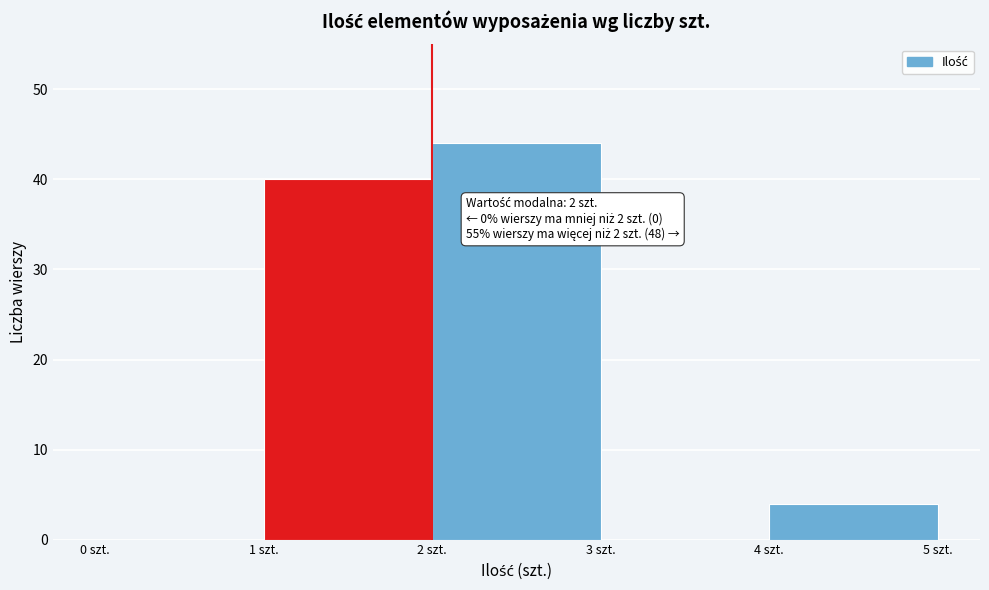

Over which range of the x-axis is the bar tallest?

2 to 3